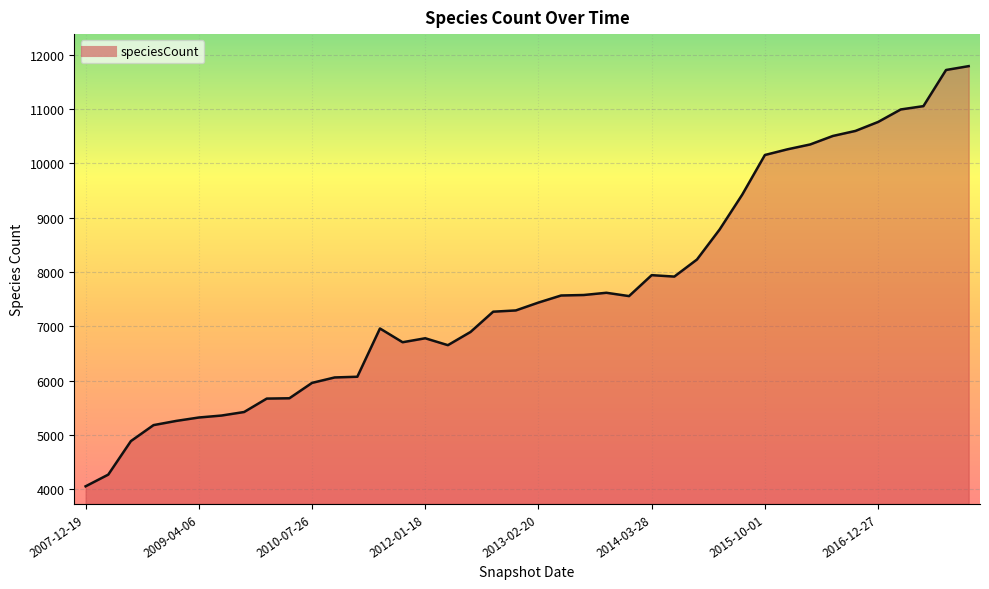

Count the number of data series in this chart.

1